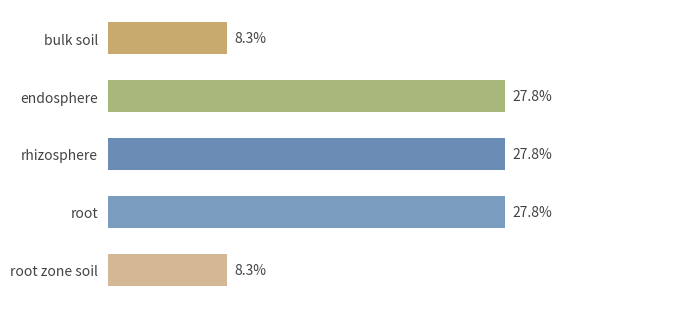

Which has a higher value, root zone soil or endosphere?

endosphere